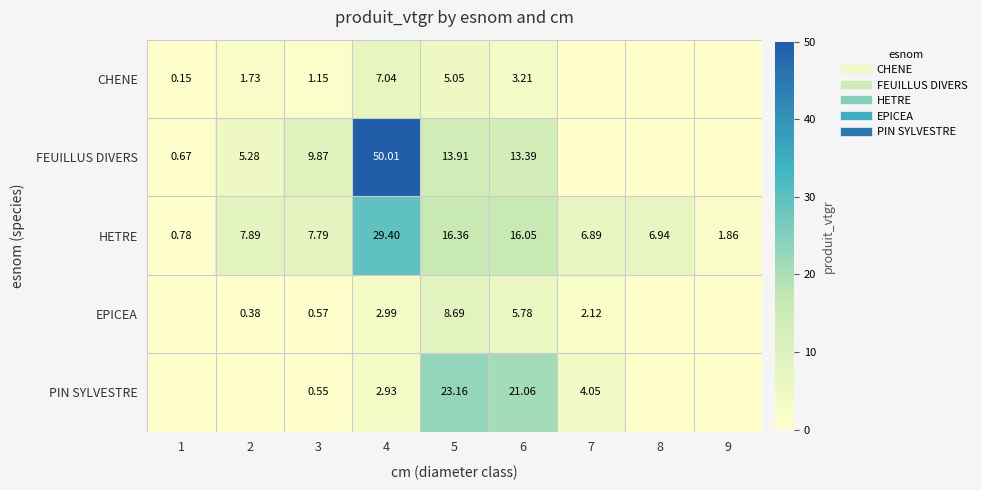

List the labels in order of FEUILLUS DIVERS value, largest first.

4, 5, 6, 3, 2, 1, 7, 8, 9